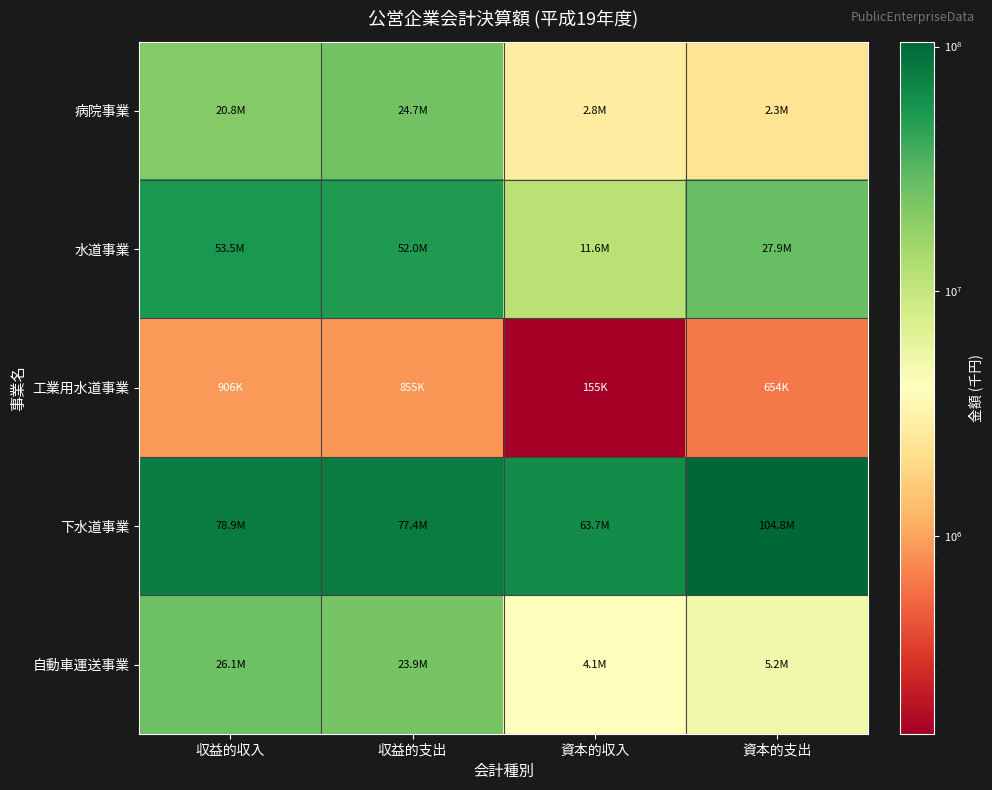

Reading left to right, what are all the values shown in this chart?

病院事業: 収益的収入=20838595	収益的支出=24749413	資本的収入=2817590	資本的支出=2334970
水道事業: 収益的収入=53470359	収益的支出=52040055	資本的収入=11593775	資本的支出=27882448
工業用水道事業: 収益的収入=906214	収益的支出=854538	資本的収入=155149	資本的支出=654296
下水道事業: 収益的収入=78890547	収益的支出=77378406	資本的収入=63746112	資本的支出=104796213
自動車運送事業: 収益的収入=26065862	収益的支出=23928122	資本的収入=4080619	資本的支出=5160122